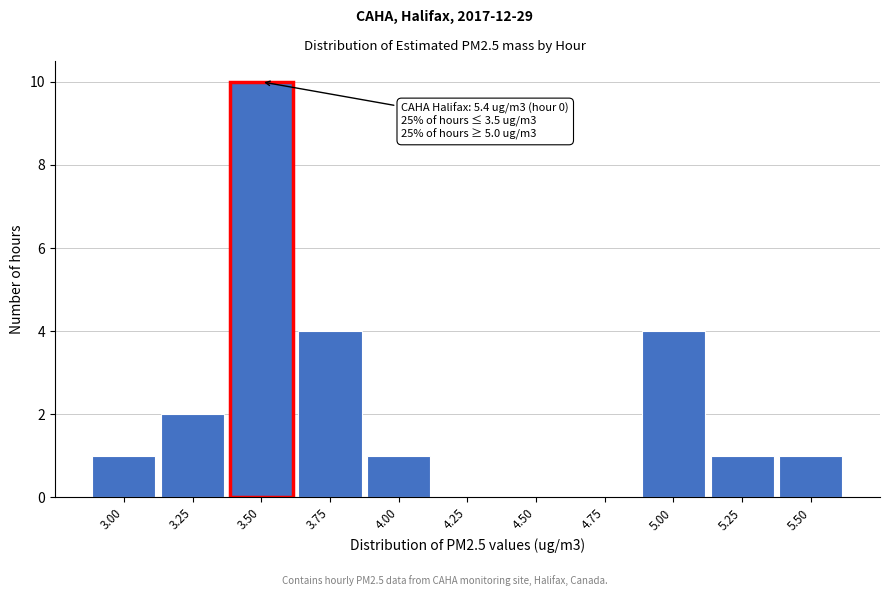

Reading left to right, transcribe all the data shown in this chart.

3.00=1	3.25=2	3.50=10	3.75=4	4.00=1	4.25=0	4.50=0	4.75=0	5.00=4	5.25=1	5.50=1